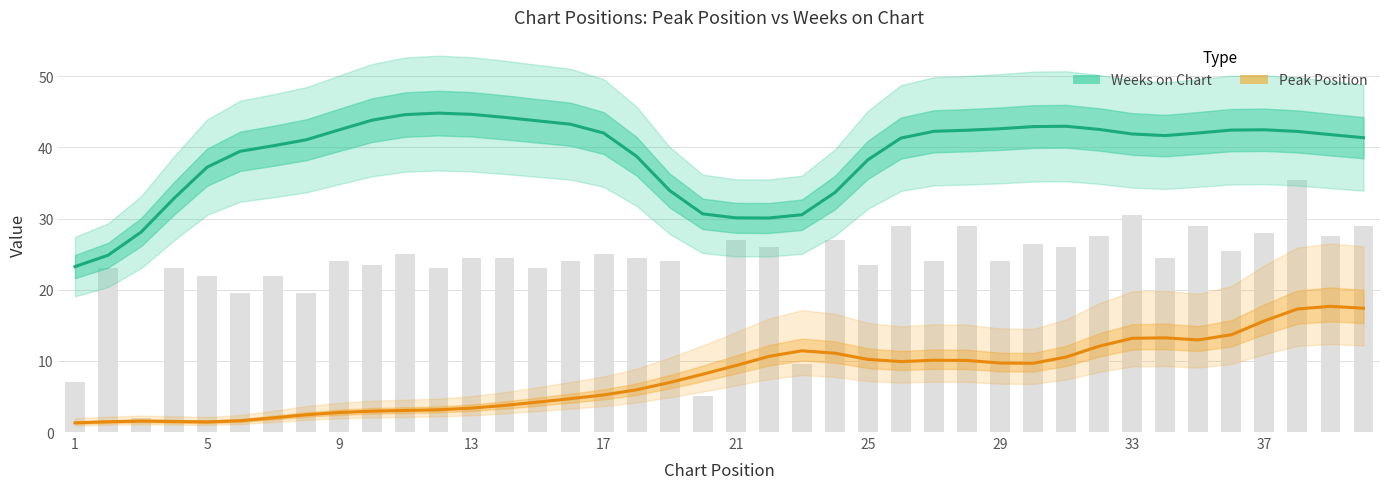

Is it true that Weeks on Chart equals 13.9 at 5?

False